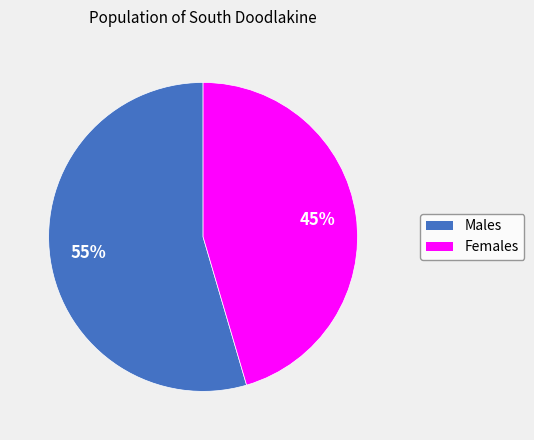

To the nearest percent, what is the average slice percentage?

50%